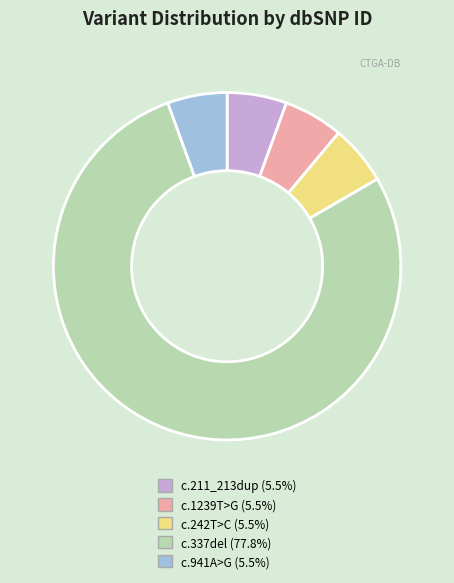

Does any single category account for the majority?

Yes